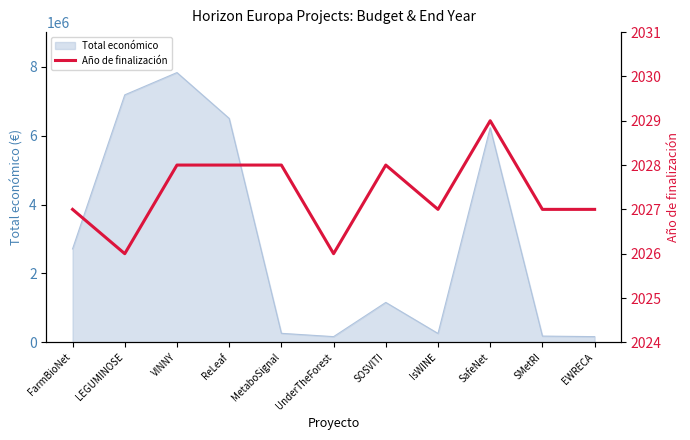

How many lines are shown in the chart?

1